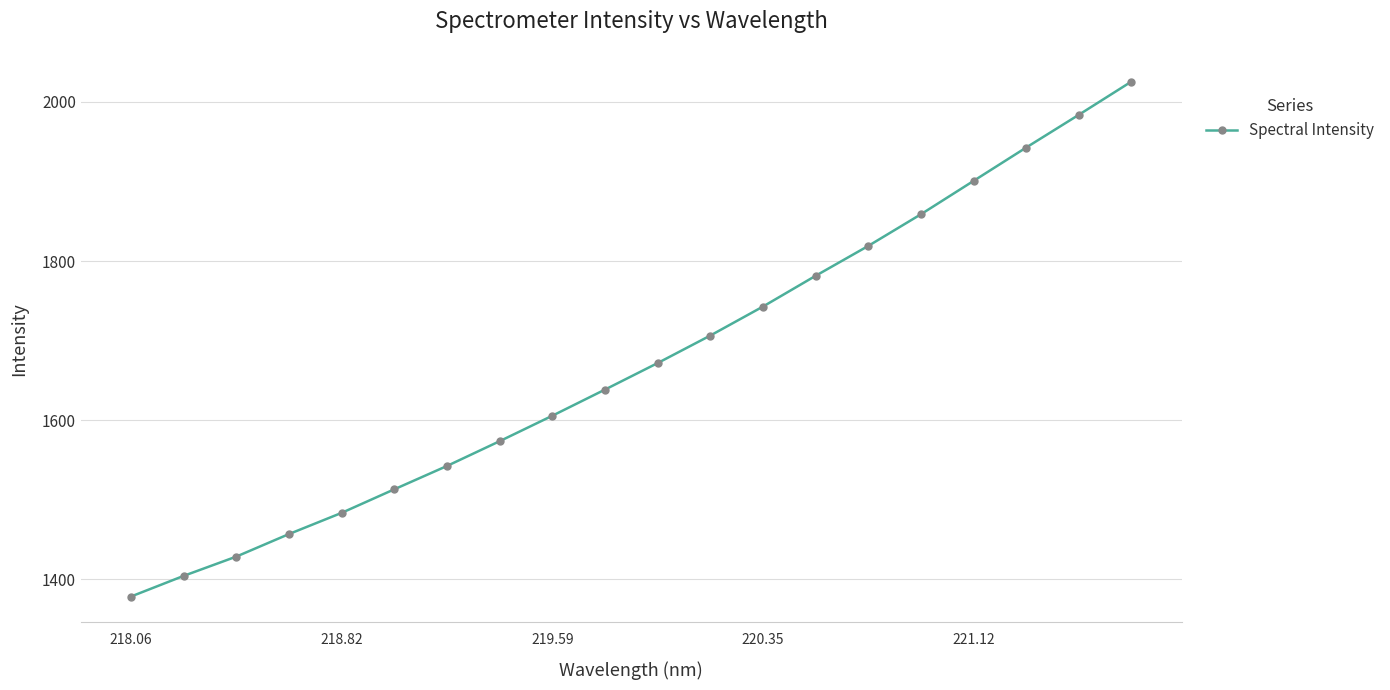

What is the sum of all values?

33457.6